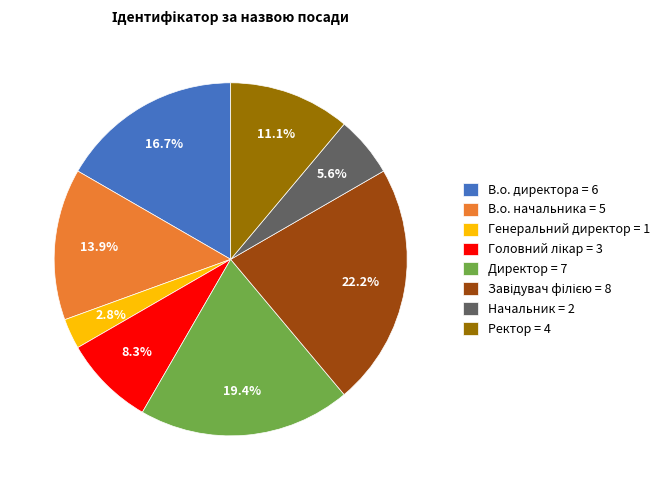

Which has a higher value, Директор = 7 or Начальник = 2?

Директор = 7